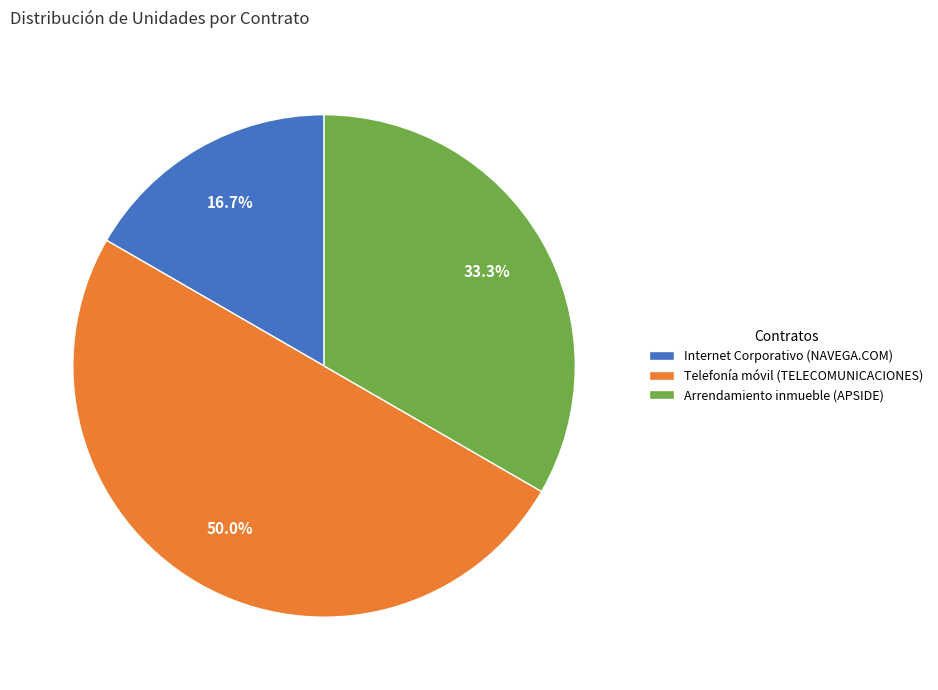

Does Arrendamiento inmueble (APSIDE) account for over 50% of the chart?

No